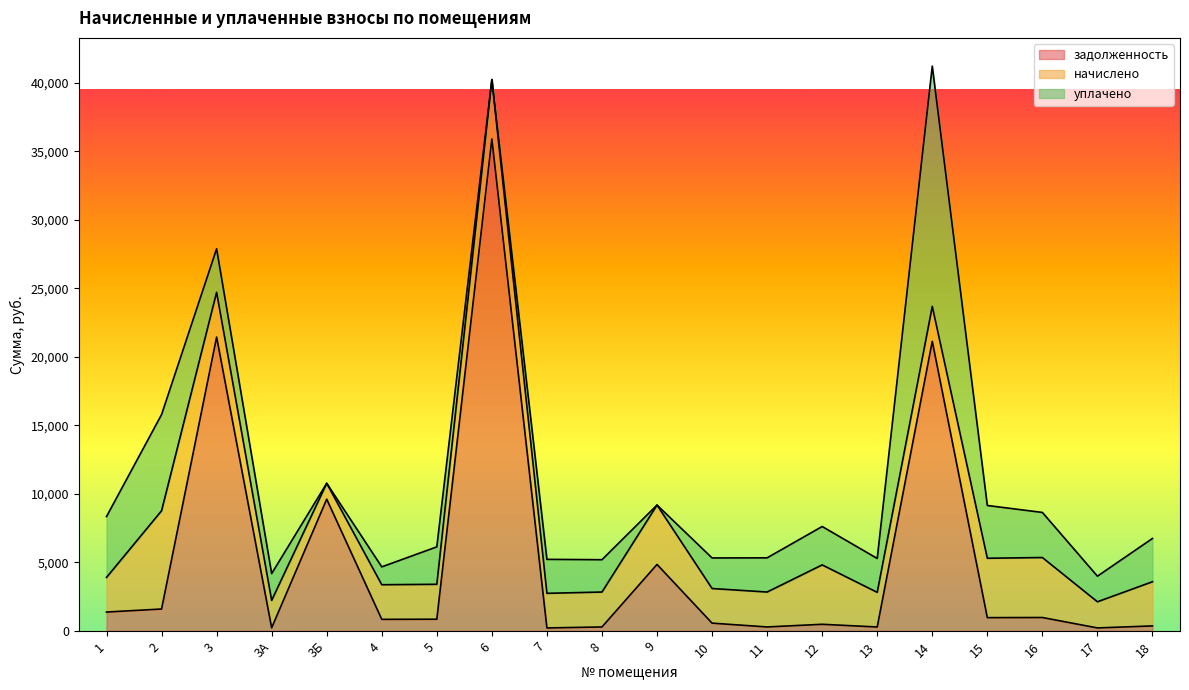

Reading right to left, what are all the values shown in this chart?

задолженность: 18=358.4	17=212.0	16=972.8	15=963.2	14=21129.6	13=280.8	12=477.9	11=283.2	10=561.6	9=4846.1	8=283.2	7=211.2	6=35902.1	5=847.8	4=838.8	3Б=9609.8	3А=220.1	3=21439.8	2=1592.8	1=1371.1
начислено: 18=3225.6	17=1908.0	16=4377.6	15=4334.4	14=2548.8	13=2527.2	12=4334.4	11=2548.8	10=2527.2	9=4334.4	8=2548.8	7=2527.2	6=4334.4	5=2548.8	4=2527.2	3Б=1159.2	3А=2001.6	3=3268.8	2=7171.2	1=2527.2
уплачено: 18=3158.4	17=1868.2	16=3290.7	15=3851.7	14=17537.5	13=2474.6	12=2802.4	11=2495.7	10=2230.4	9=0.0	8=2359.0	7=2478.4	6=0.0	5=2732.1	4=1302.3	3Б=0.0	3А=1955.0	3=3176.0	2=7021.0	1=4444.1